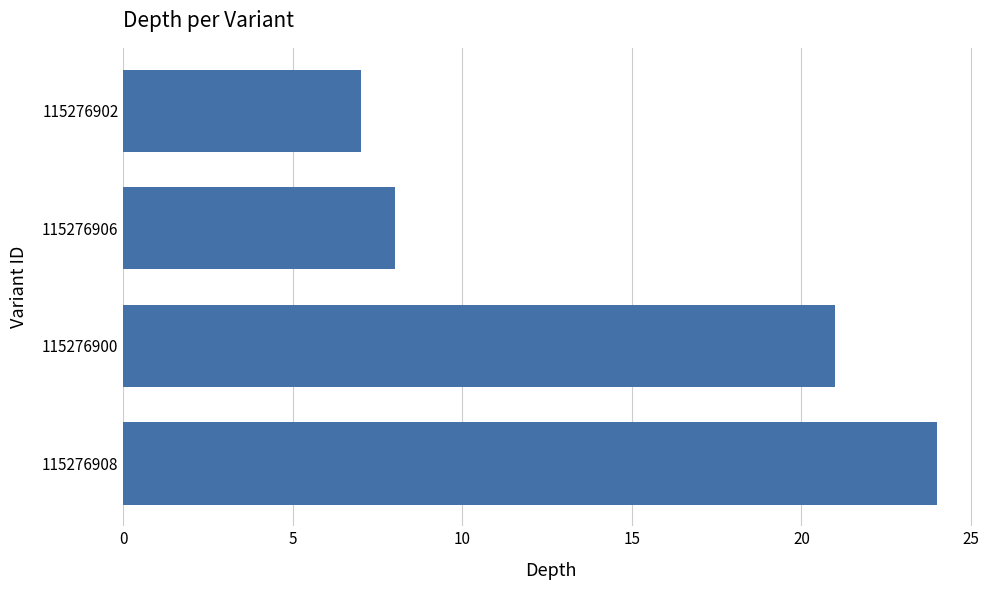

Does the chart contain any negative values?

No